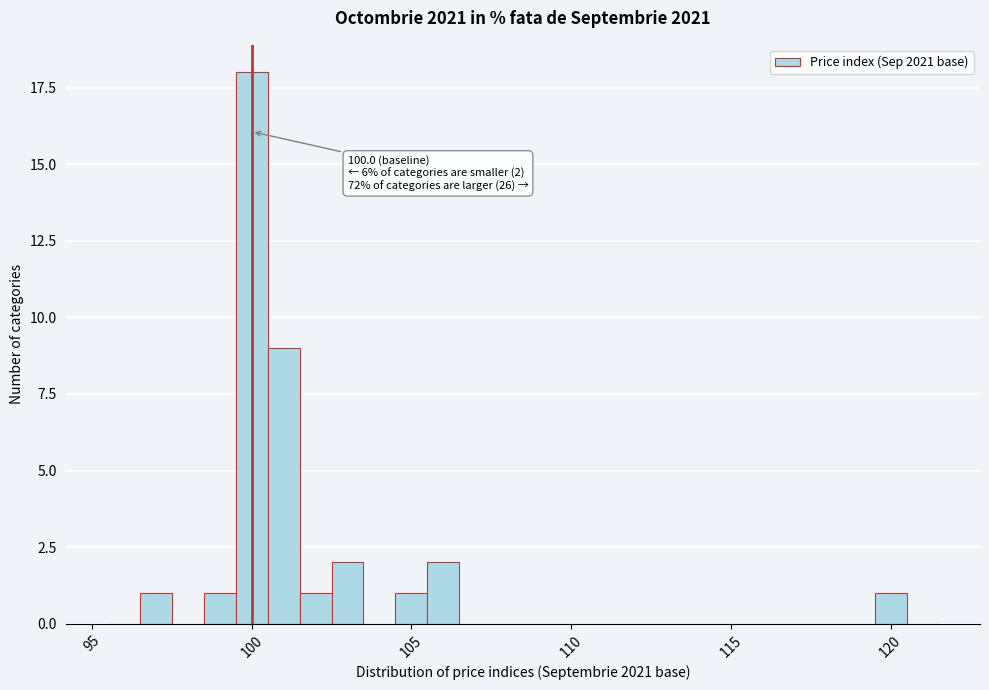

Around what value on the x-axis is the tallest bar? Give the approximate position of its centre, as read against the axis.

100.0